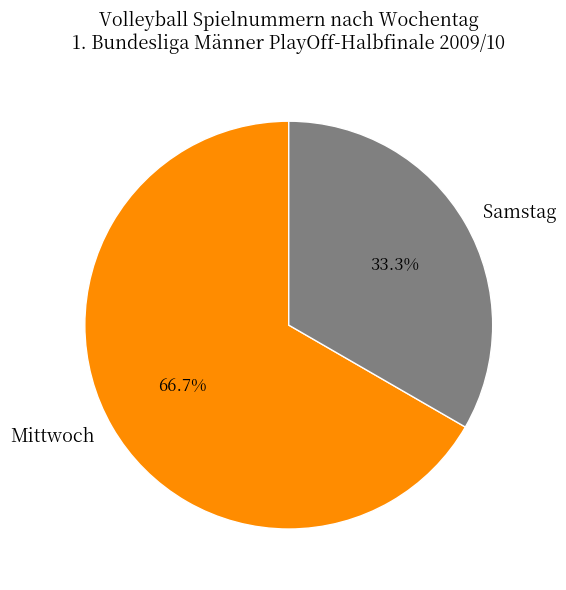

How many slices are in this pie chart?

2